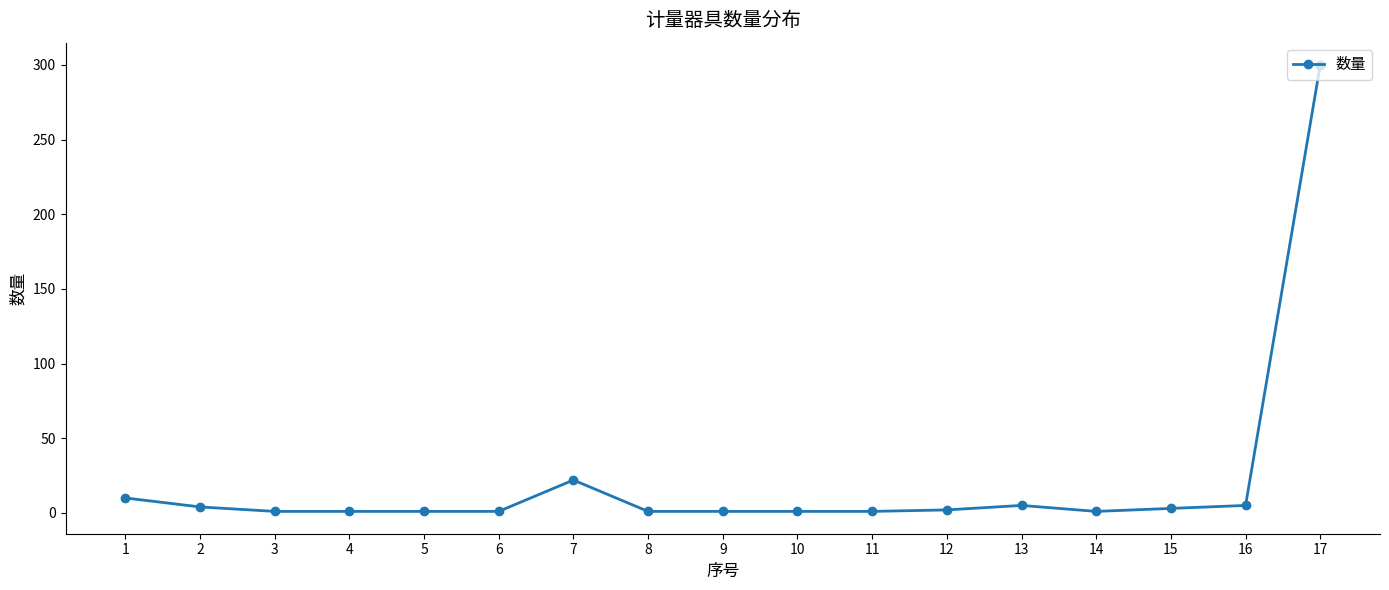

Which label corresponds to the largest value in the chart?

17